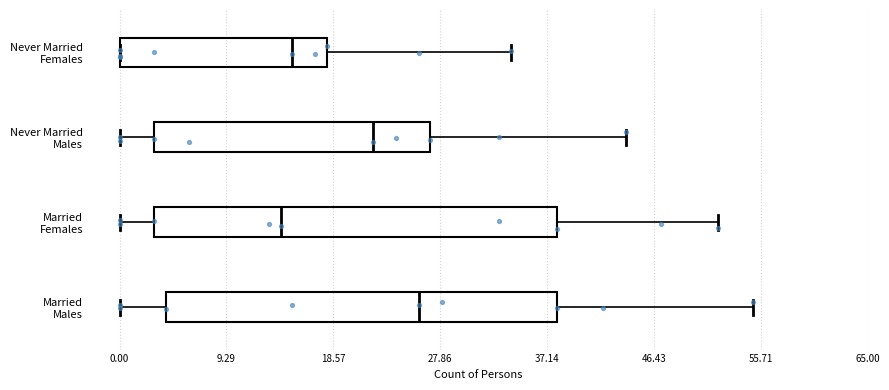

Which box's median line is the furthest to the right?

Married Males